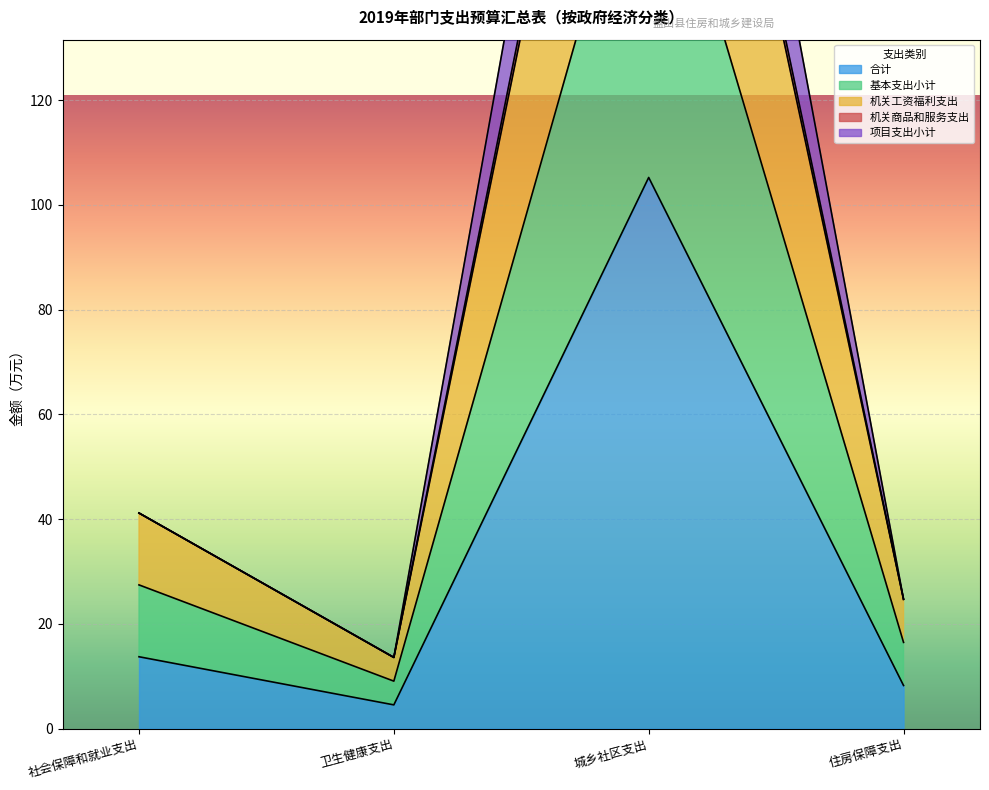

How many lines are shown in the chart?

5